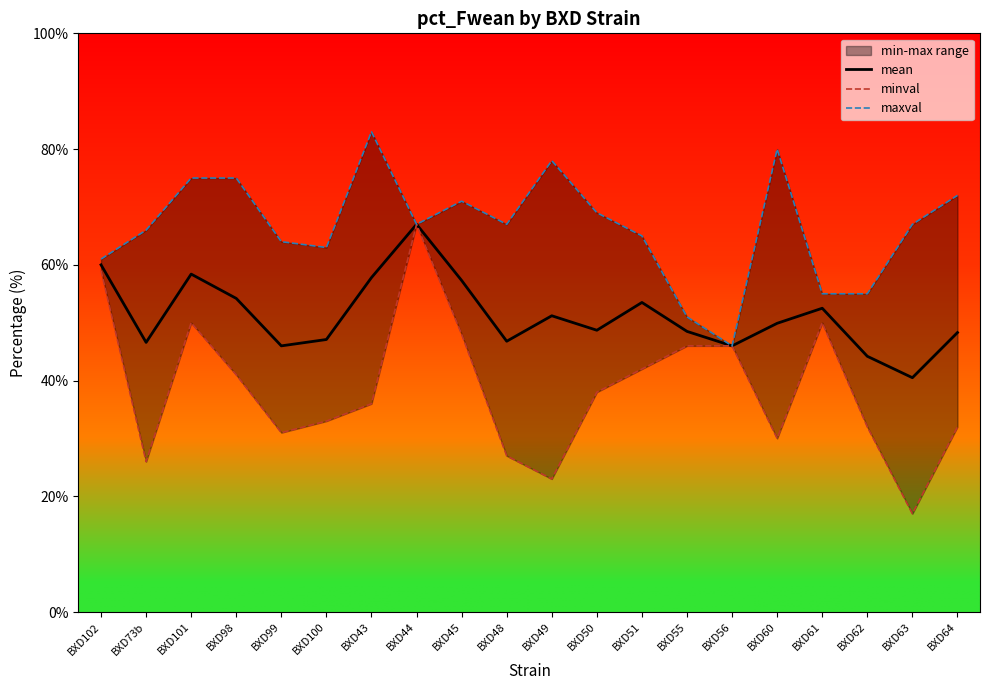

Is the value of minval at BXD48 greater than the value of mean at BXD99?

No